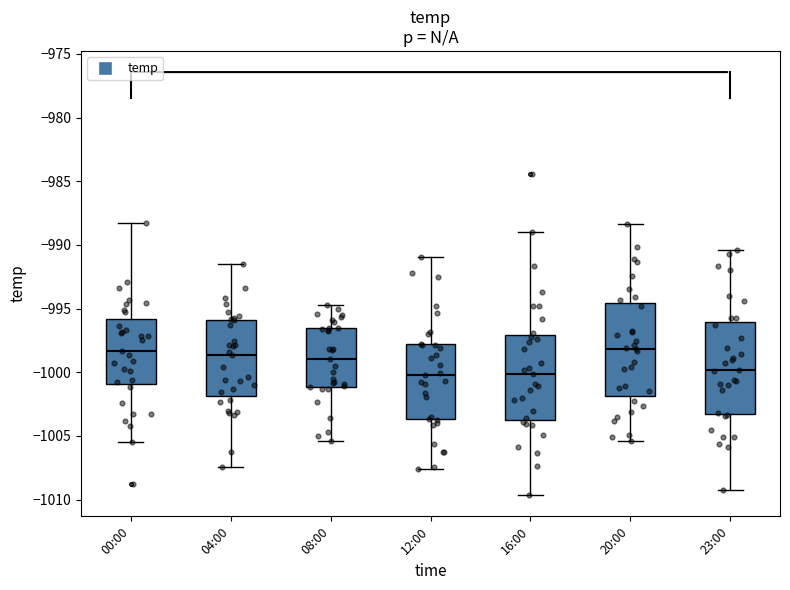

Where does the upper whisker of the box for 20:00 end on the y-axis? The values are not printed on the chart, so give them approximately, as read against the axis.

-988.5